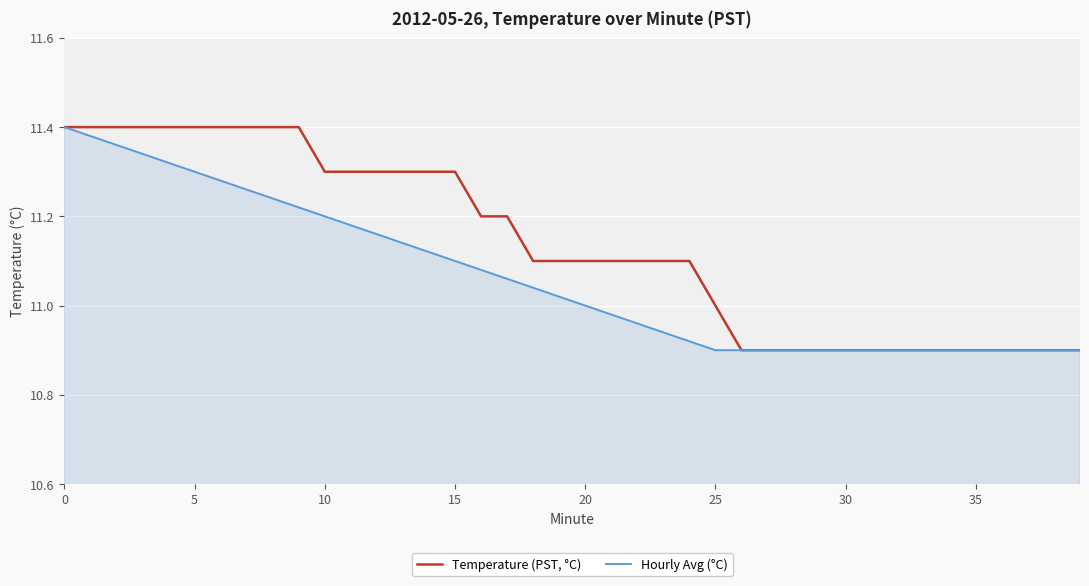

Which series has the largest total across all categories?

Temperature (PST, °C)